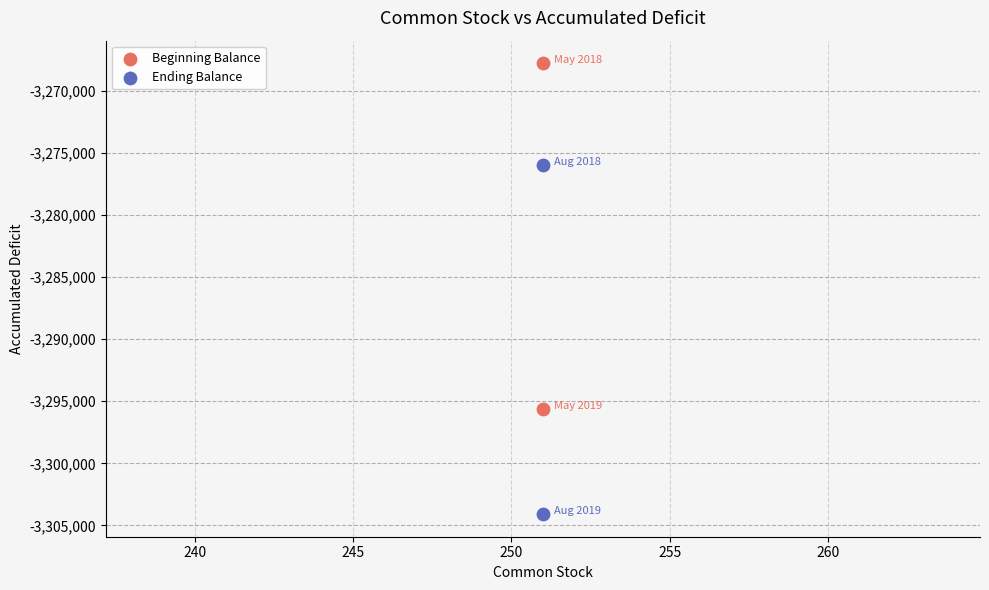

Which series contains the lowest Y value?

Ending Balance